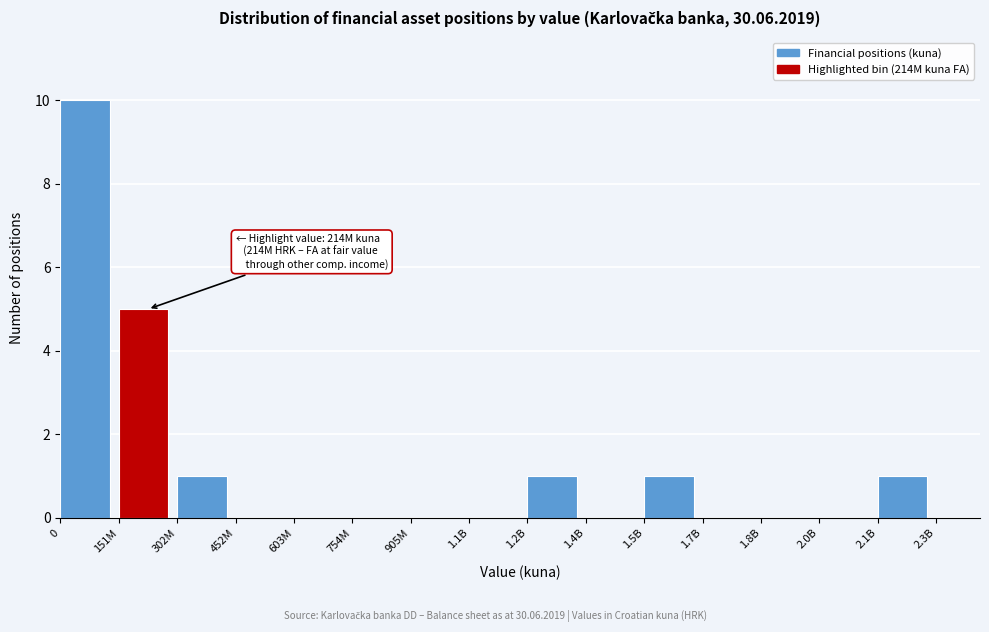

Reading left to right, transcribe all the data shown in this chart.

0=10	151M=5	302M=1	452M=0	603M=0	754M=0	905M=0	1.1B=0	1.2B=1	1.4B=0	1.5B=1	1.7B=0	1.8B=0	2.0B=0	2.1B=1